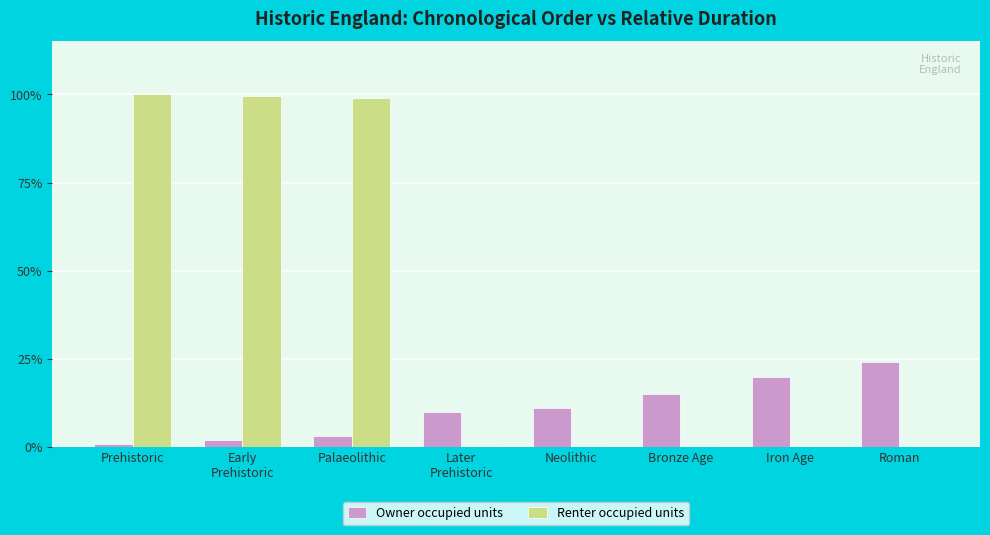

Read the Owner occupied units value at Palaeolithic.

3.0